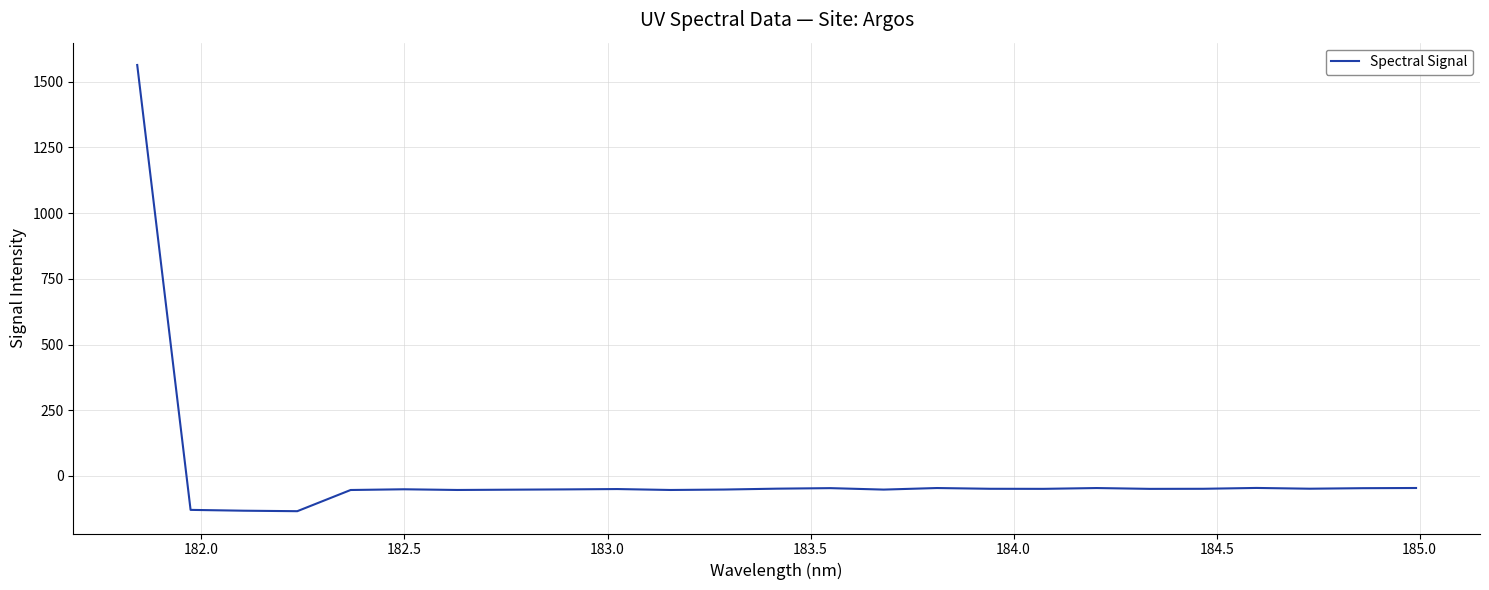

How many lines are shown in the chart?

1